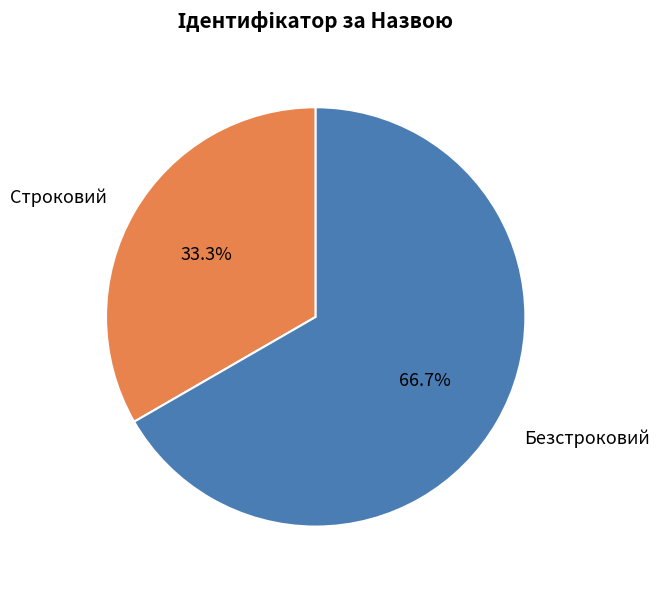

What portion of the pie excludes Строковий?

66.7%